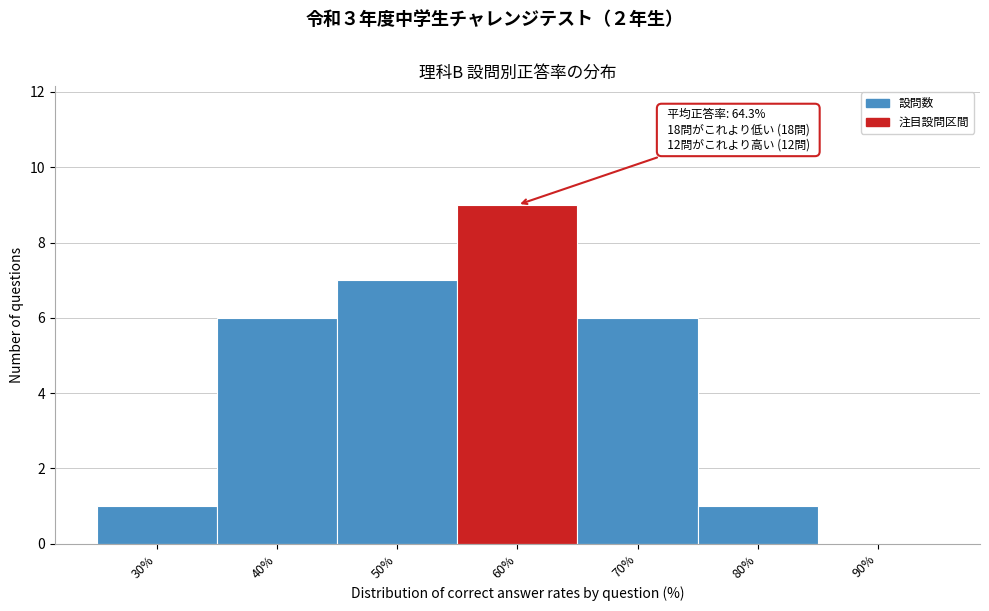

Reading left to right, extract all data points from this chart.

30%=1	40%=6	50%=7	60%=9	70%=6	80%=1	90%=0